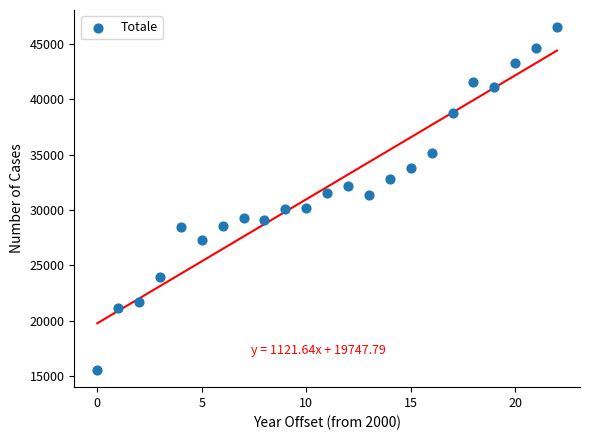

What is the range of Y values (max minus min)?

31021